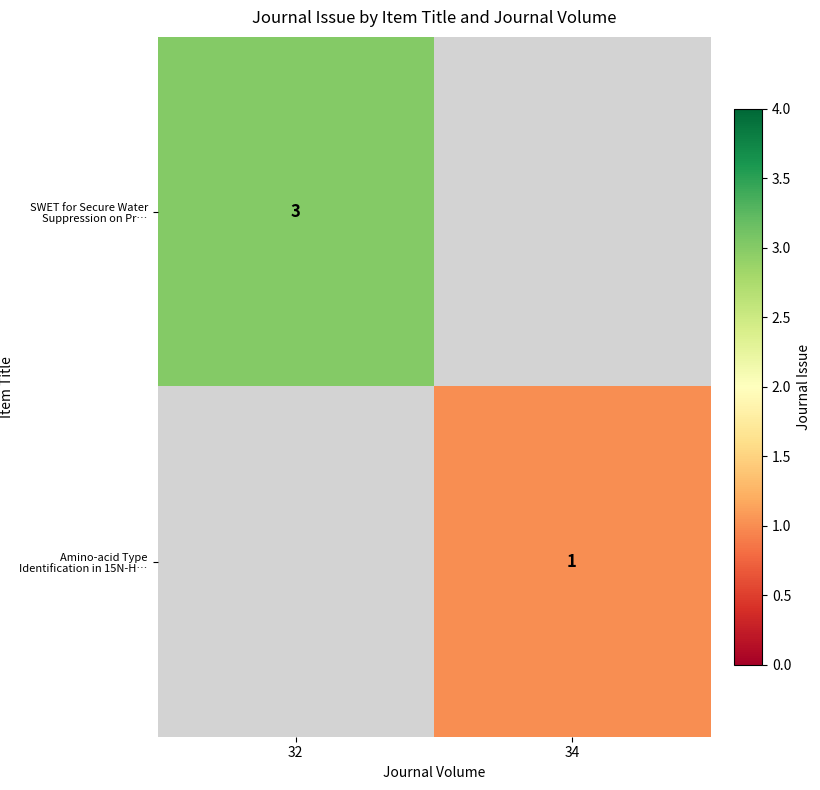

What is the difference between the maximum and minimum values in the row_1 series?

1